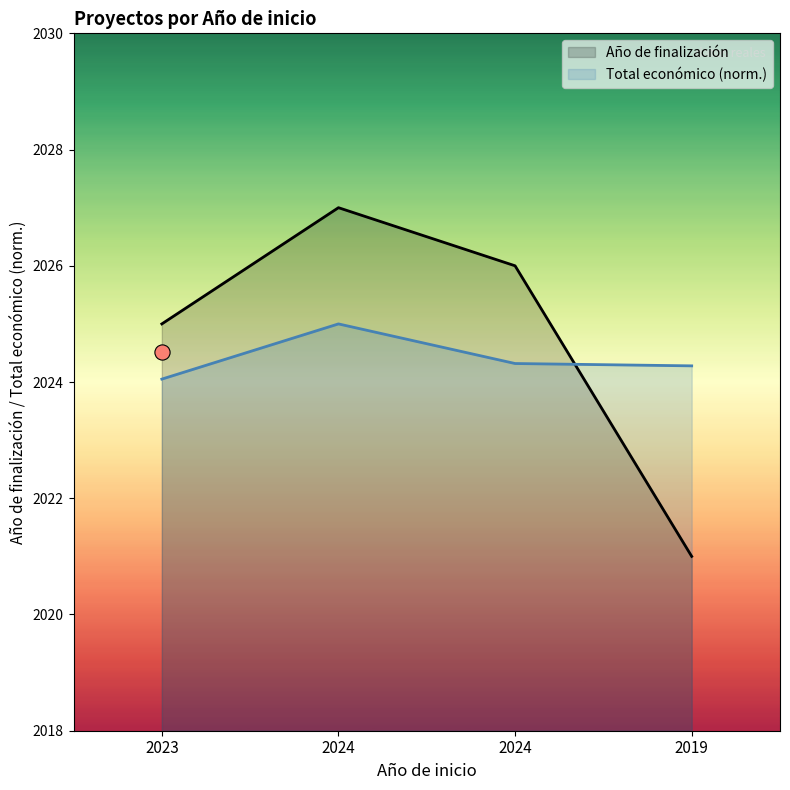

At how many categories does at least one series exceed 2022?

4